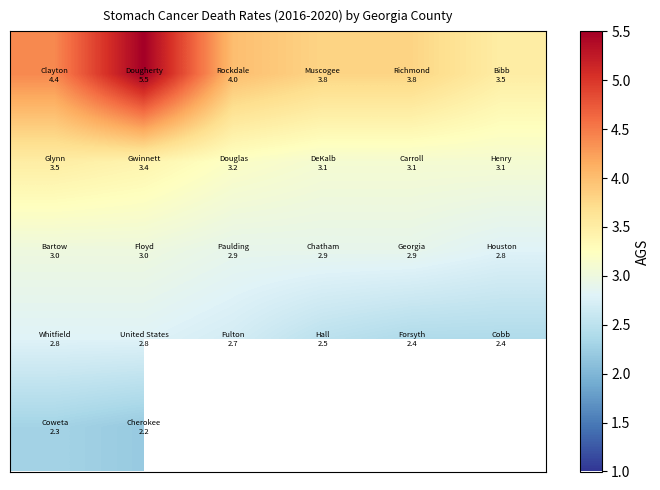

At which category is the sum across all series the highest?

1